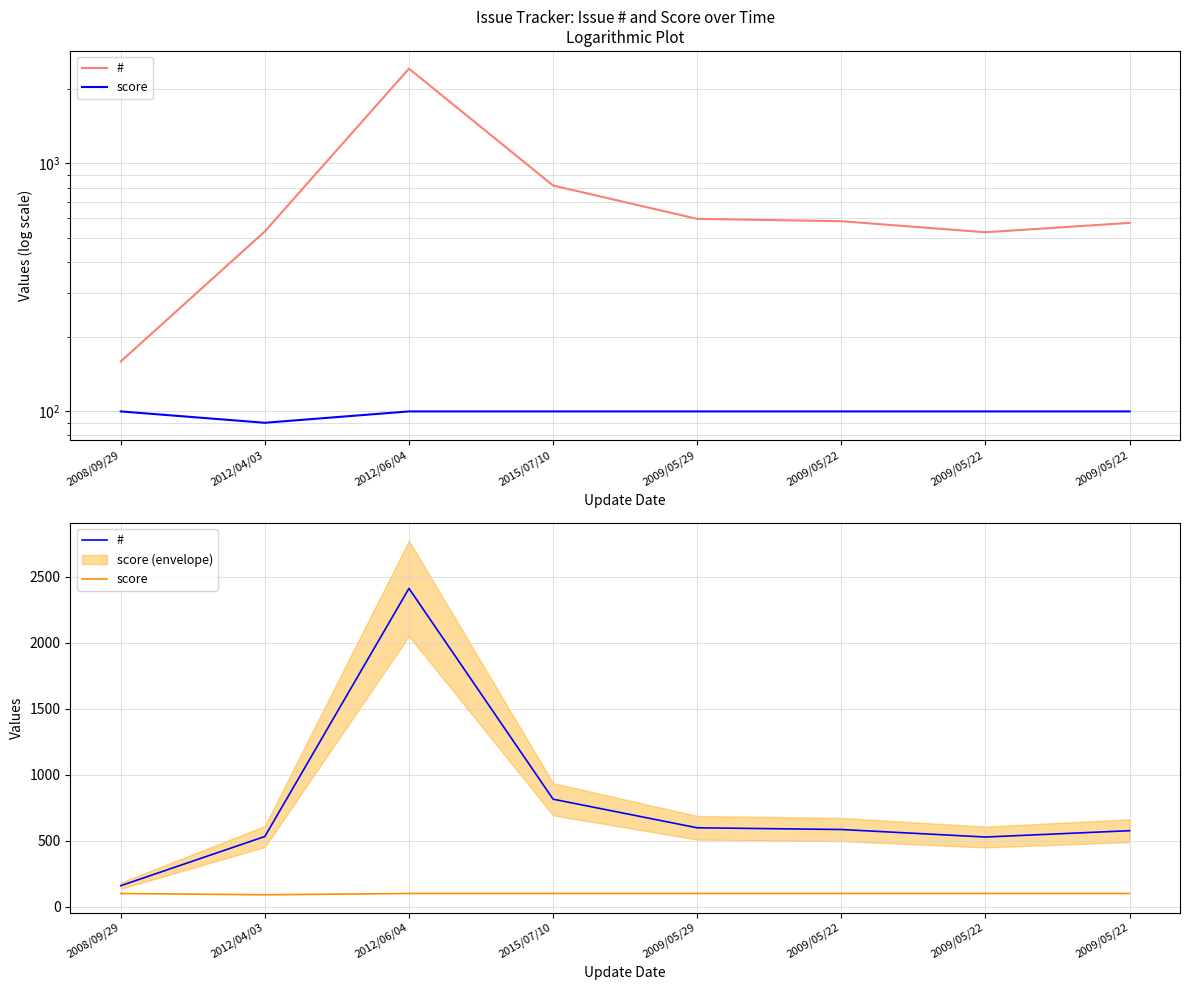

True or false: # and score cross at least once.

False